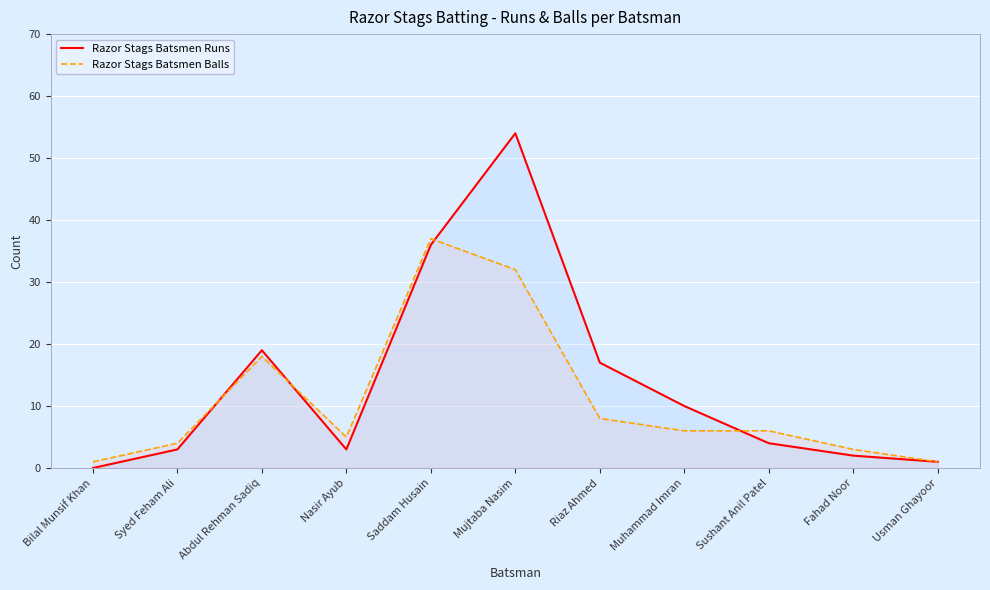

Which has a higher value, Bilal Munsif Khan or Mujtaba Nasim?

Mujtaba Nasim